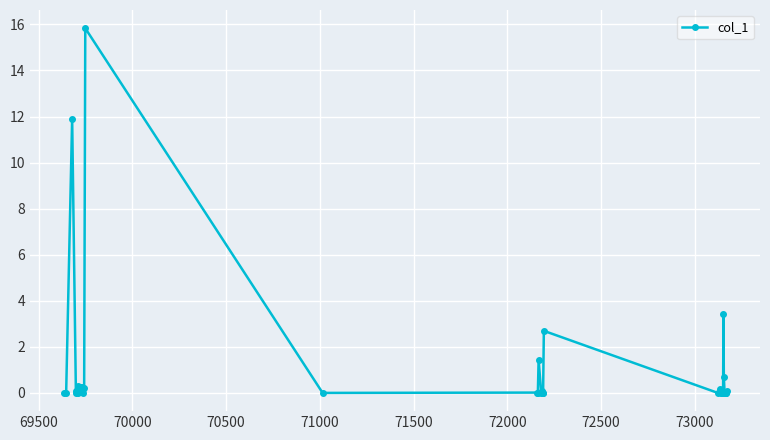

What is the maximum value shown in the chart?

15.8